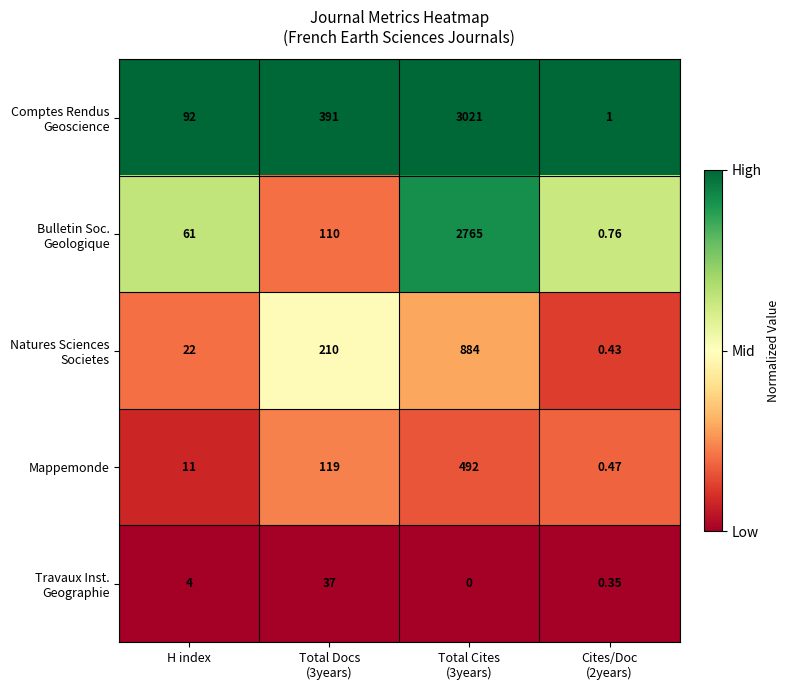

How many categories are shown in the chart?

4